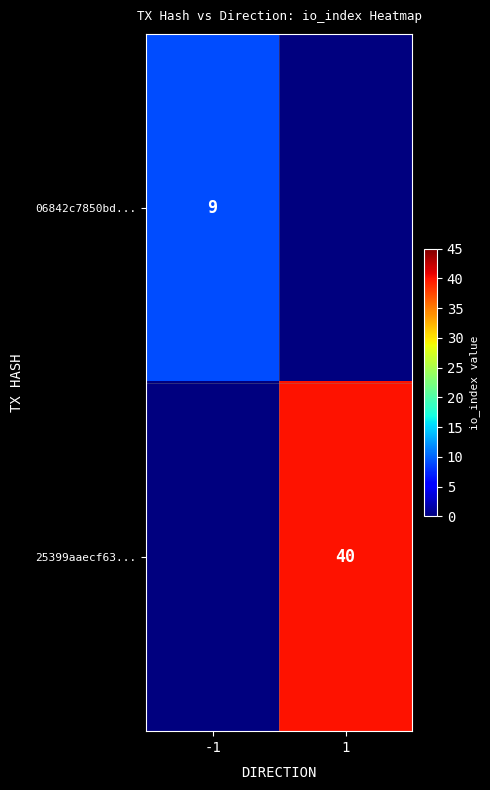

True or false: 25399aaecf63... has a value of 22 at 1.

False